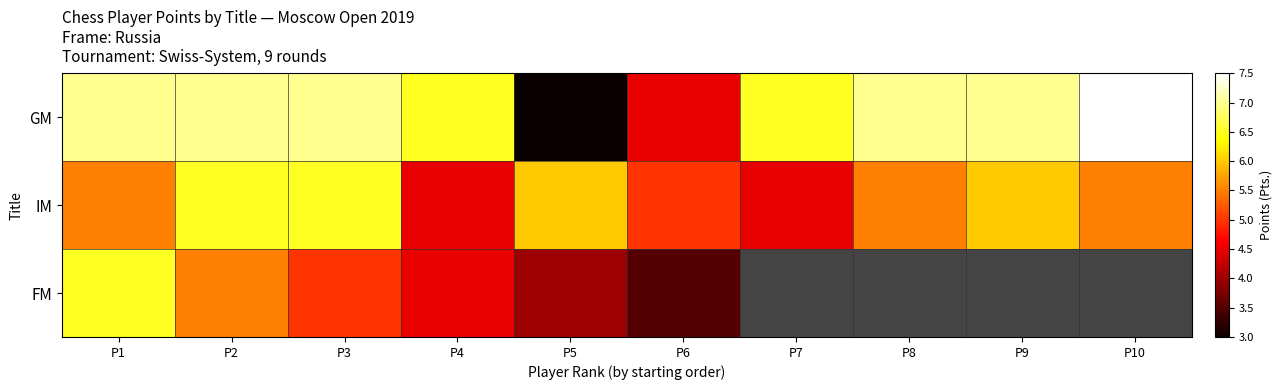

What is the maximum value for IM?

6.5